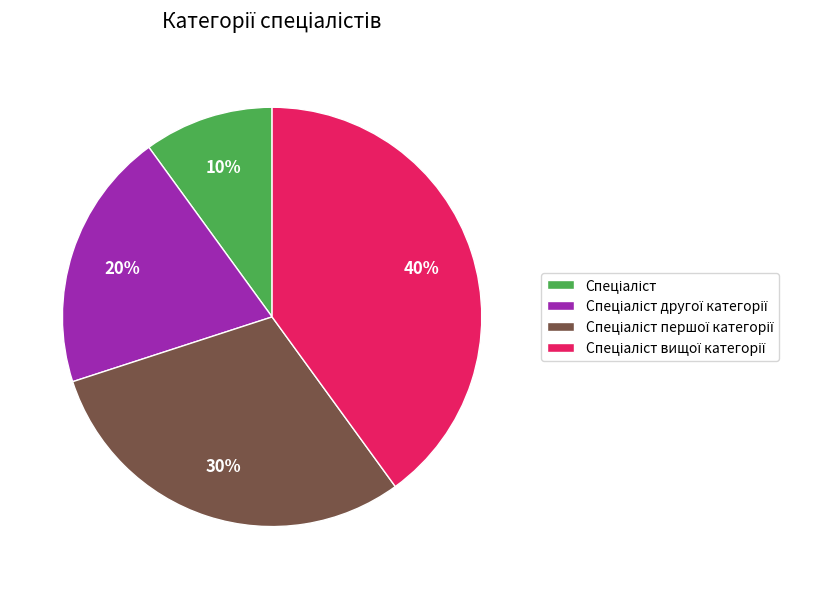

To the nearest percent, what is the average slice percentage?

25%